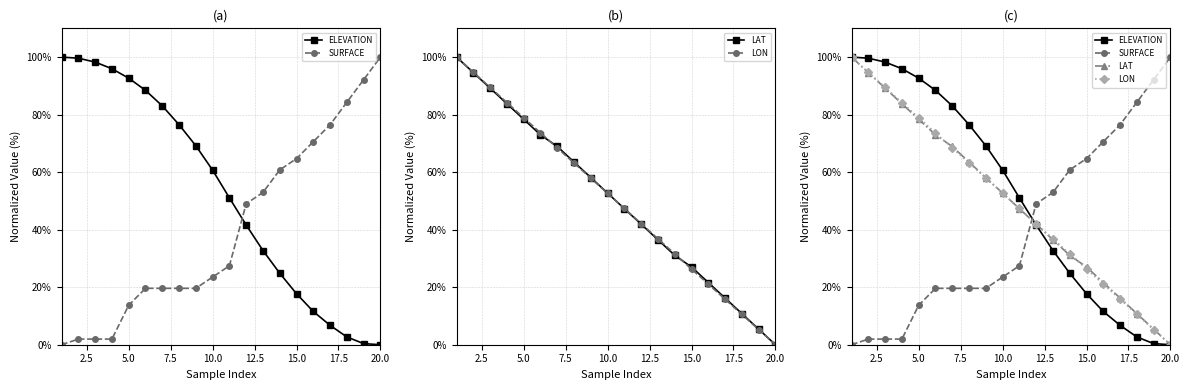

Rank the series by their maximum value, from highest to lowest.

ELEVATION, SURFACE, LAT, LON